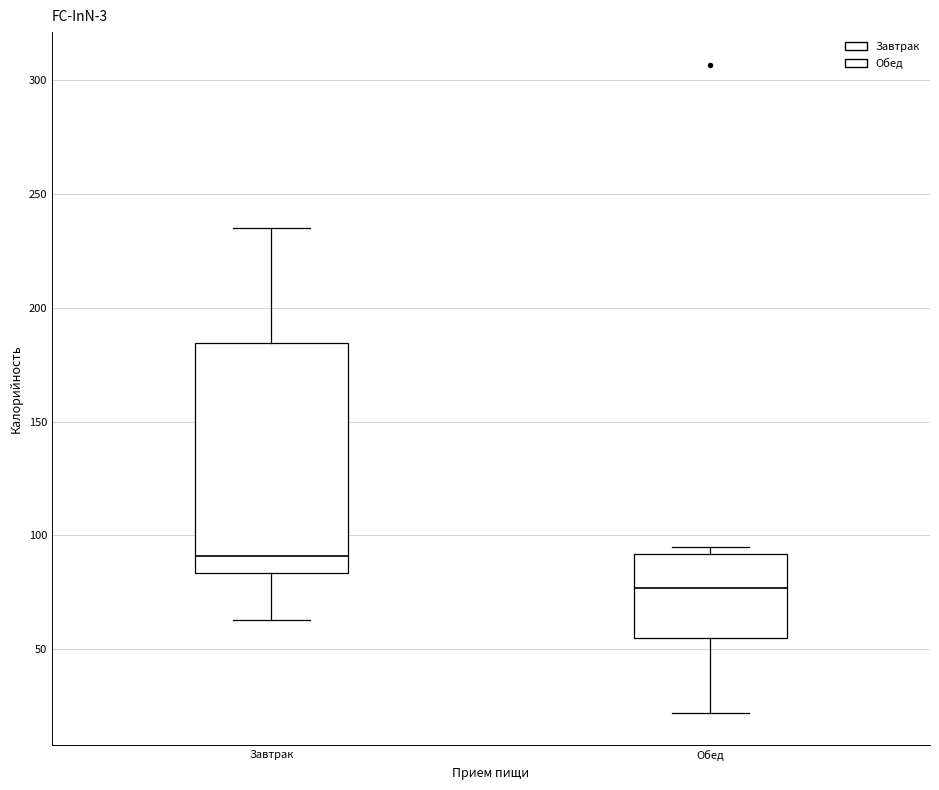

Which box has the lowest median line?

Обед